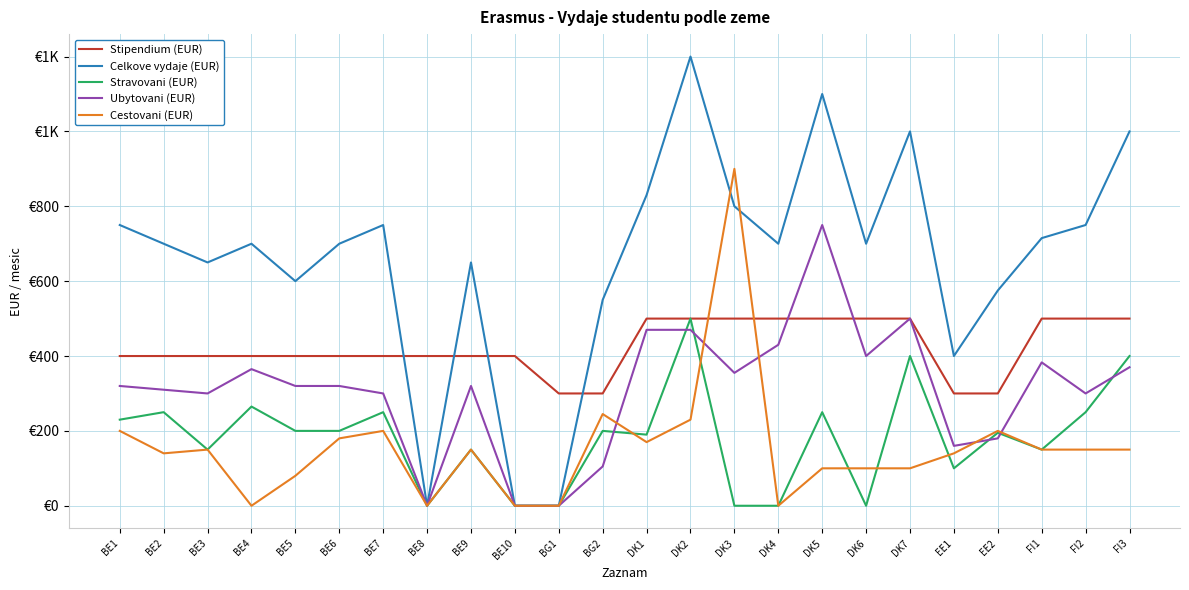

Which series ends up on top after the final intersection of Ubytovani (EUR) and Stravovani (EUR)?

Stravovani (EUR)